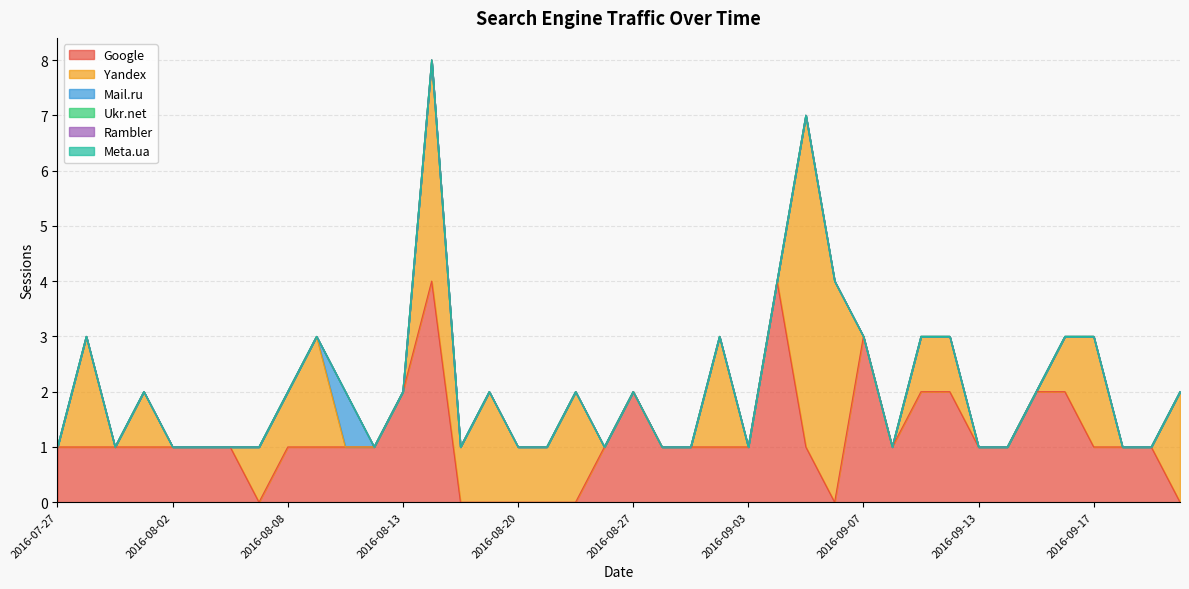

What is the sum of all Google values?

46